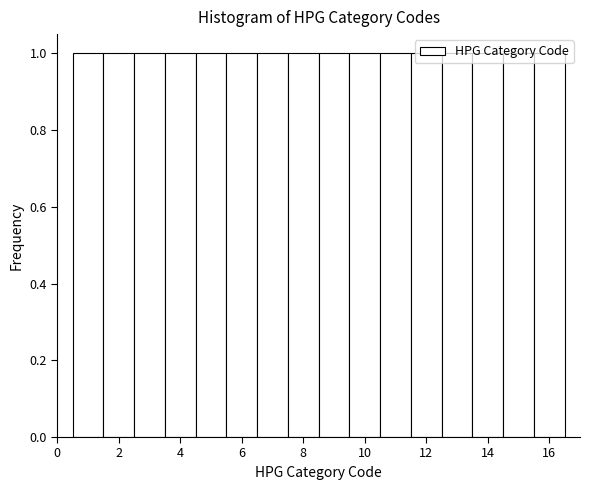

Reading left to right, transcribe this chart: for each bar, give the range it covers on the x-axis and its height. Neither the bar edges nor the heights are printed on the chart, so give them approximately, as read against the axes.

0.5 to 1.5: 1
1.5 to 2.5: 1
2.5 to 3.5: 1
3.5 to 4.5: 1
4.5 to 5.5: 1
5.5 to 6.5: 1
6.5 to 7.5: 1
7.5 to 8.5: 1
8.5 to 9.5: 1
9.5 to 10.5: 1
10.5 to 11.5: 1
11.5 to 12.5: 1
12.5 to 13.5: 1
13.5 to 14.5: 1
14.5 to 15.5: 1
15.5 to 16.5: 1